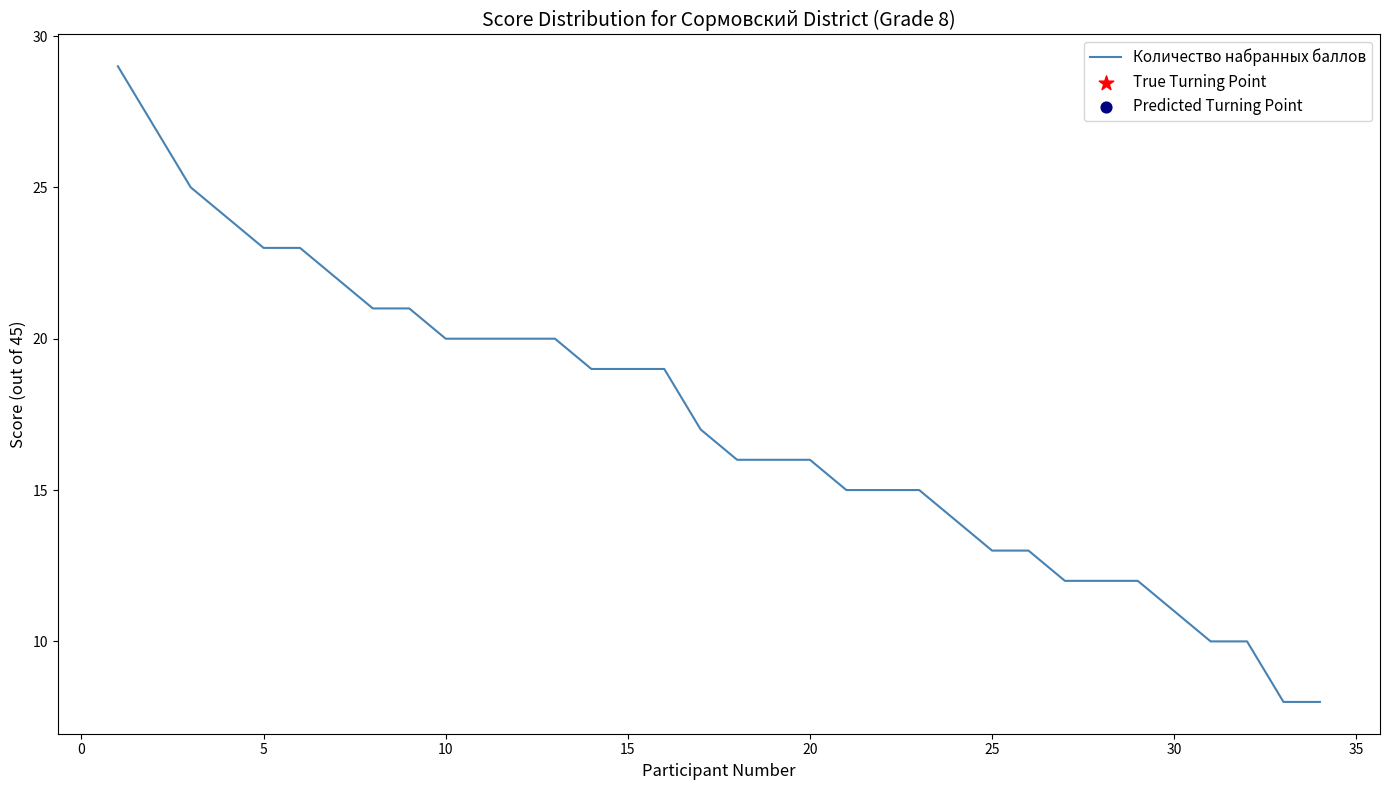

What is the greatest value displayed?

29